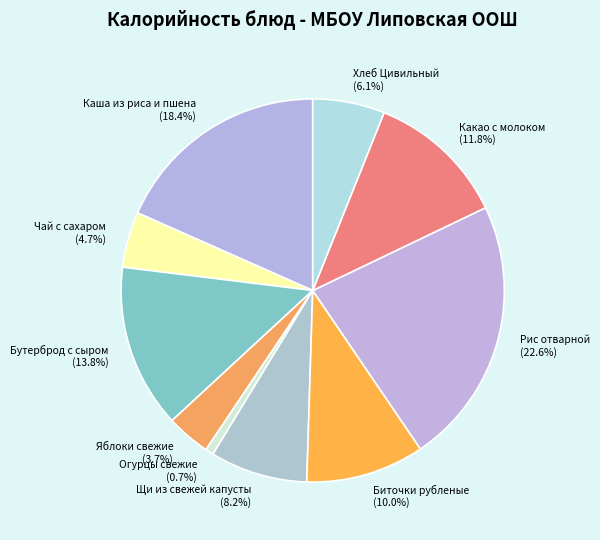

The Яблоки свежие slice represents 4% of the pie. True or false?

True